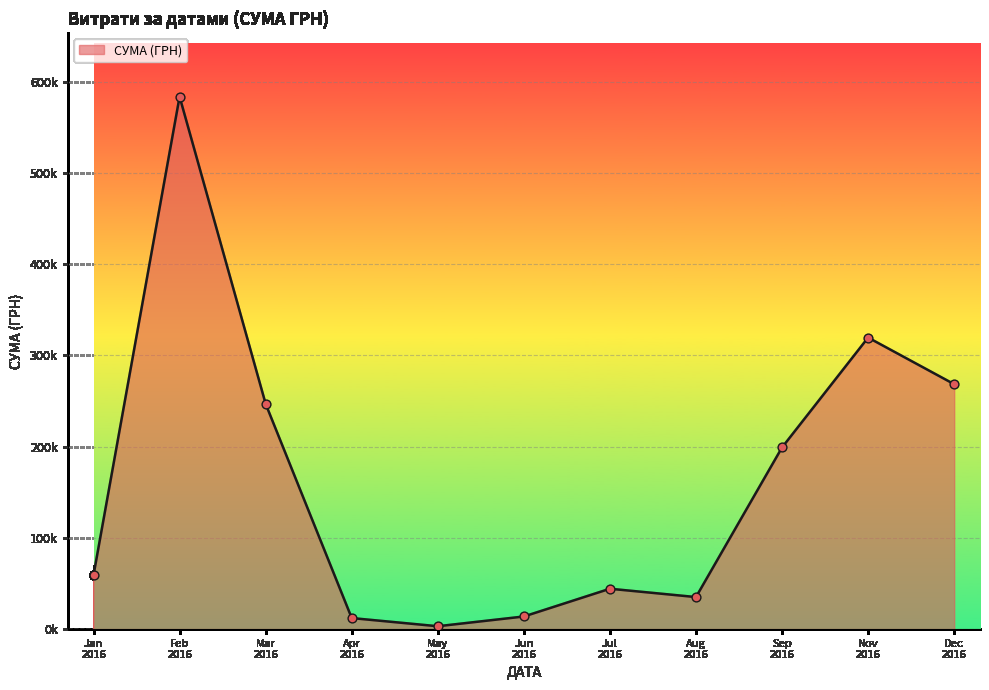

Does the chart have visible grid lines?

Yes